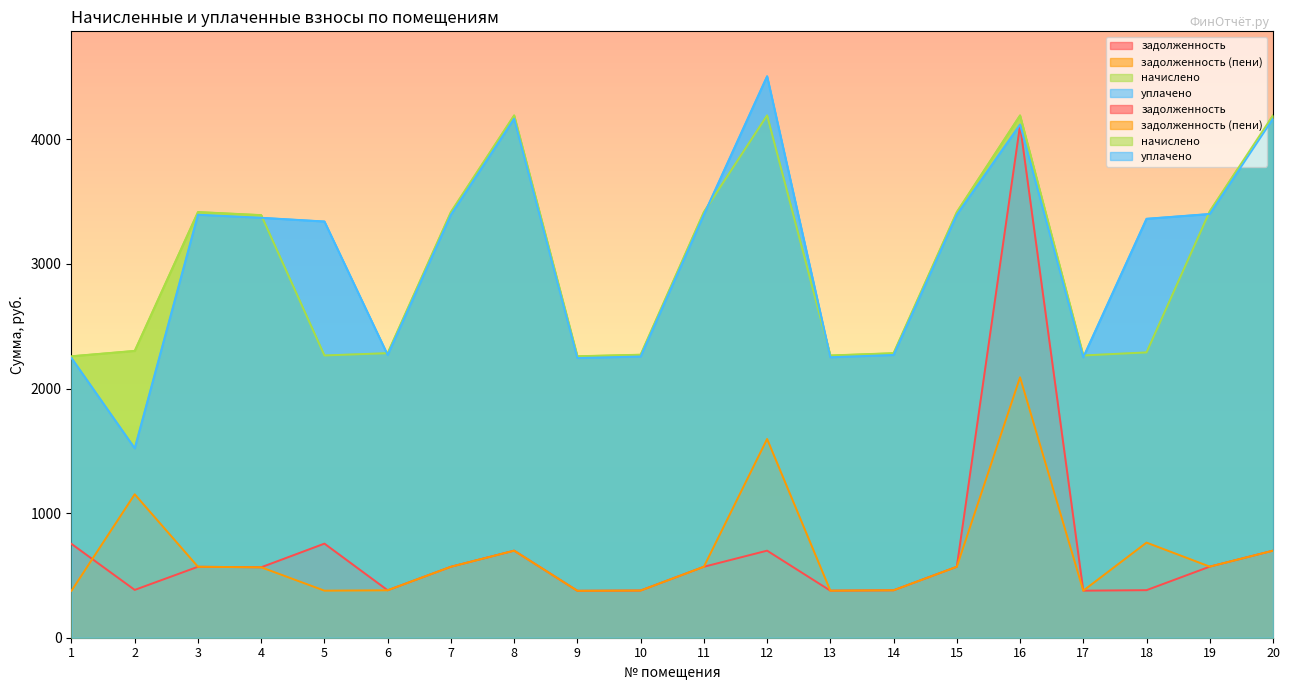

What is the total value across all series at 2?

5357.5